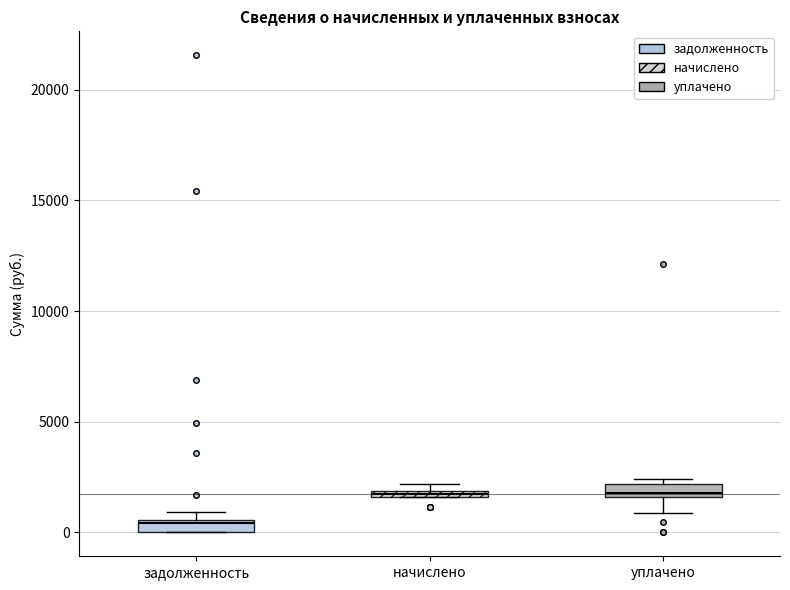

Where is the lower edge of the box for уплачено on the y-axis? The values are not printed on the chart, so give them approximately, as read against the axis.

1500